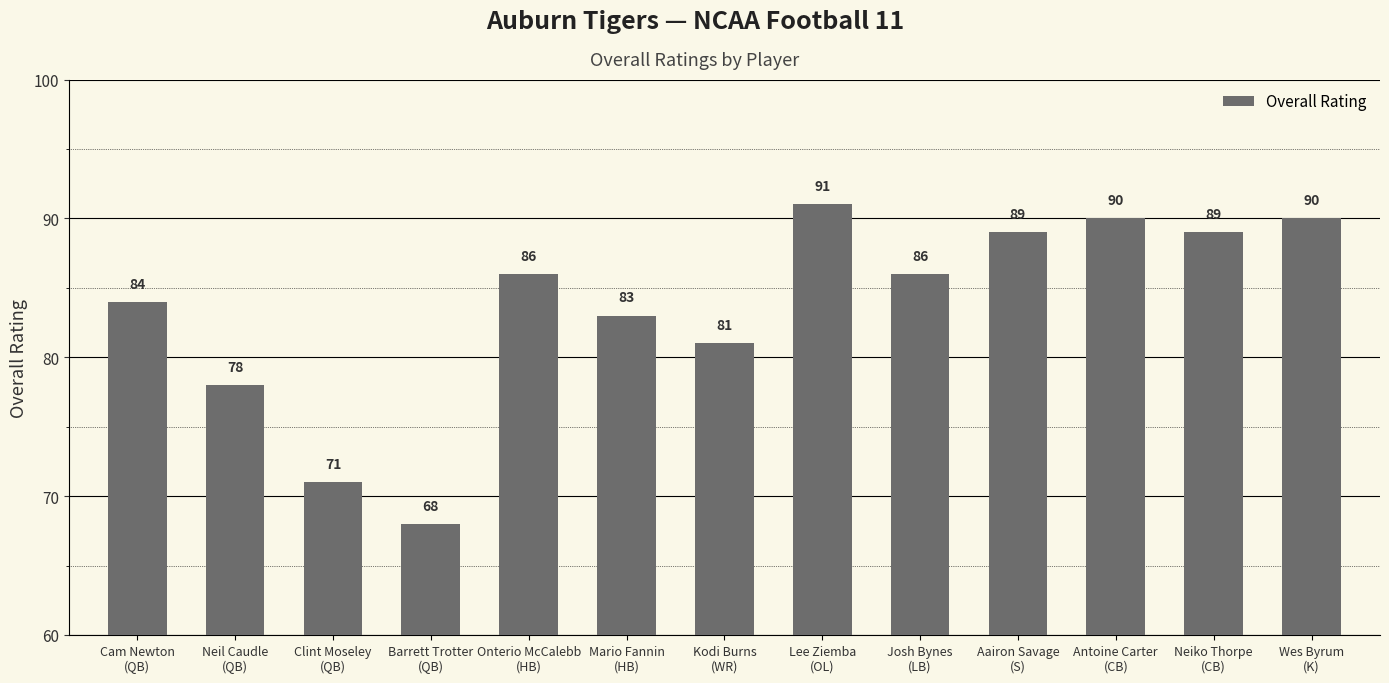

What is the minimum value shown in the chart?

68